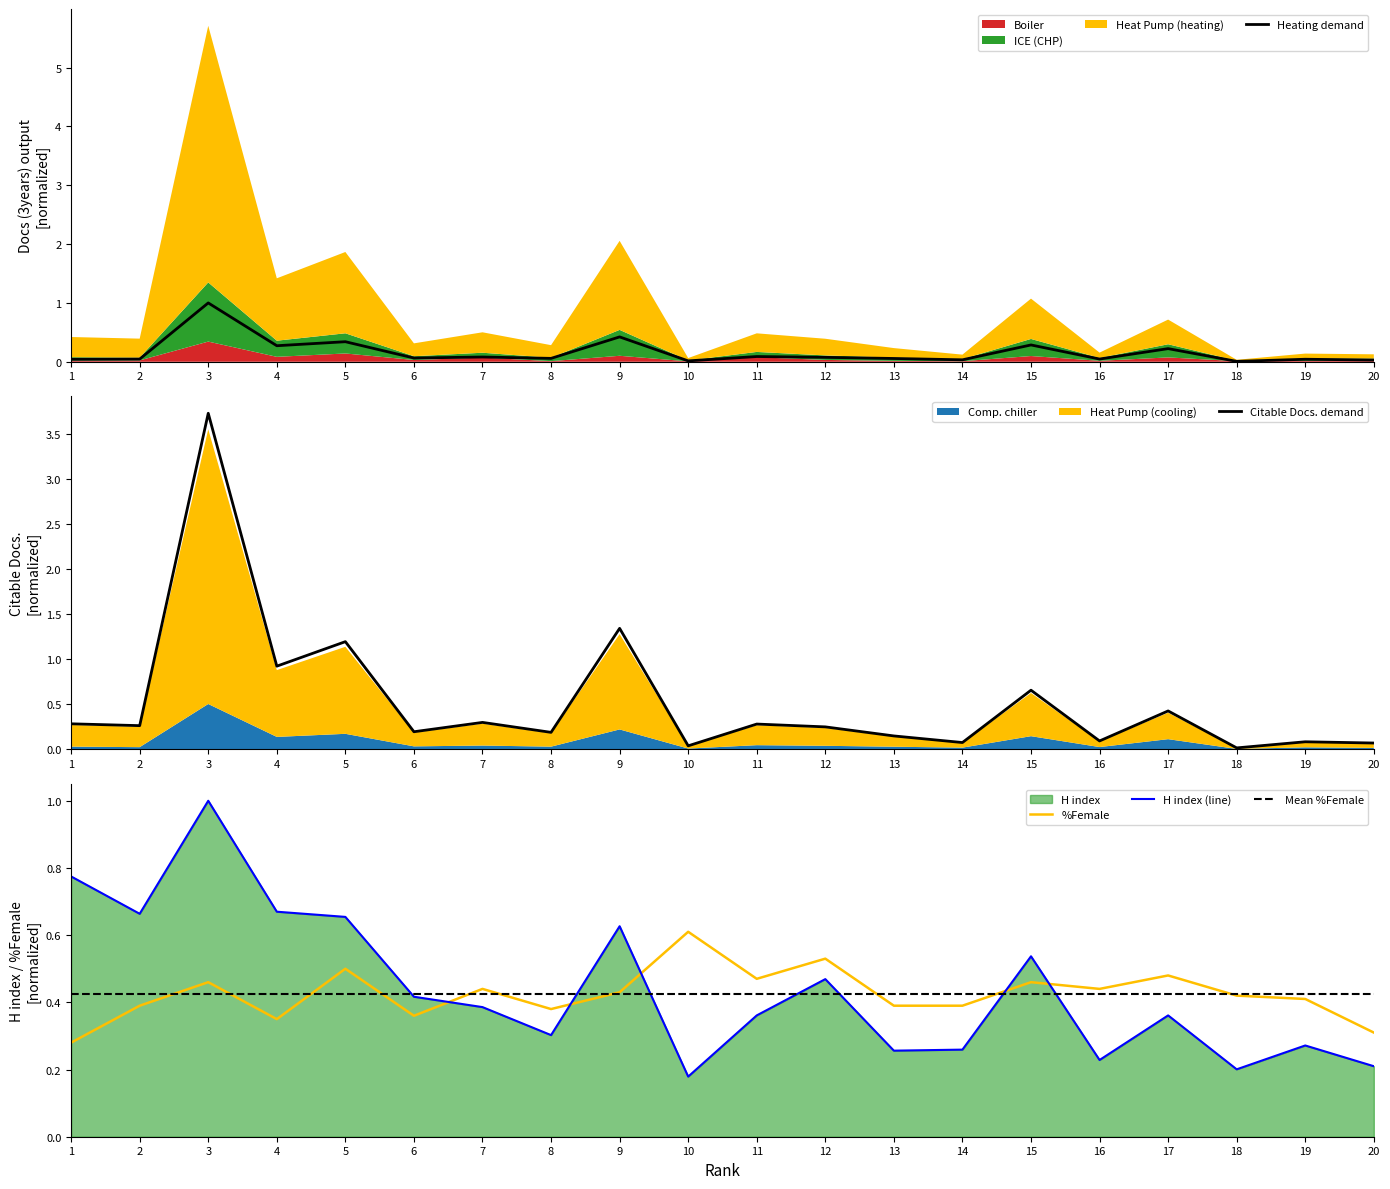

Is it true that %Female equals 0.1 at 11?

False